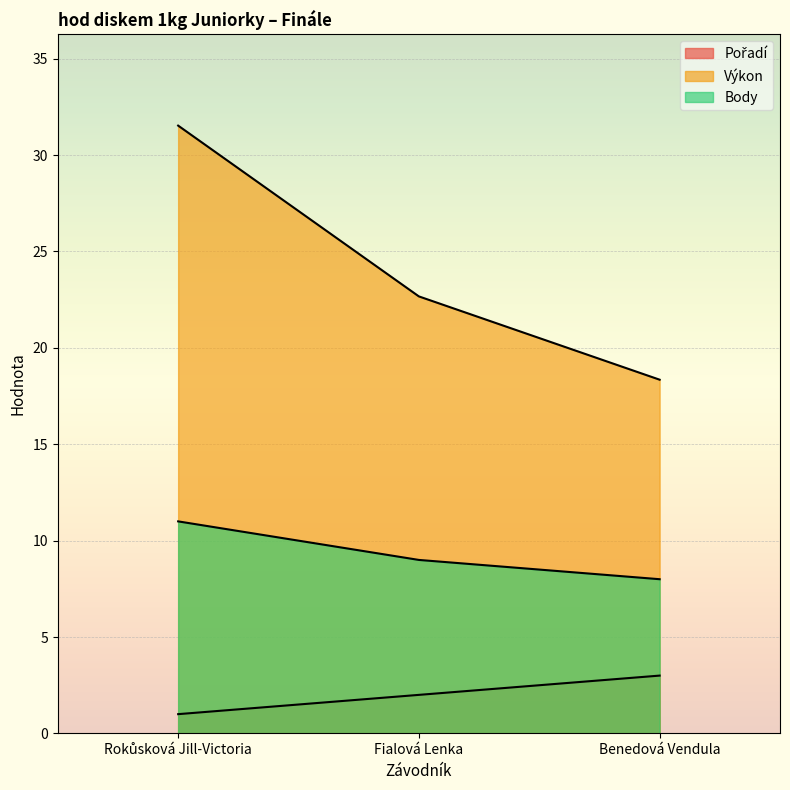

What is the total value across all series at Benedová Vendula?

29.4